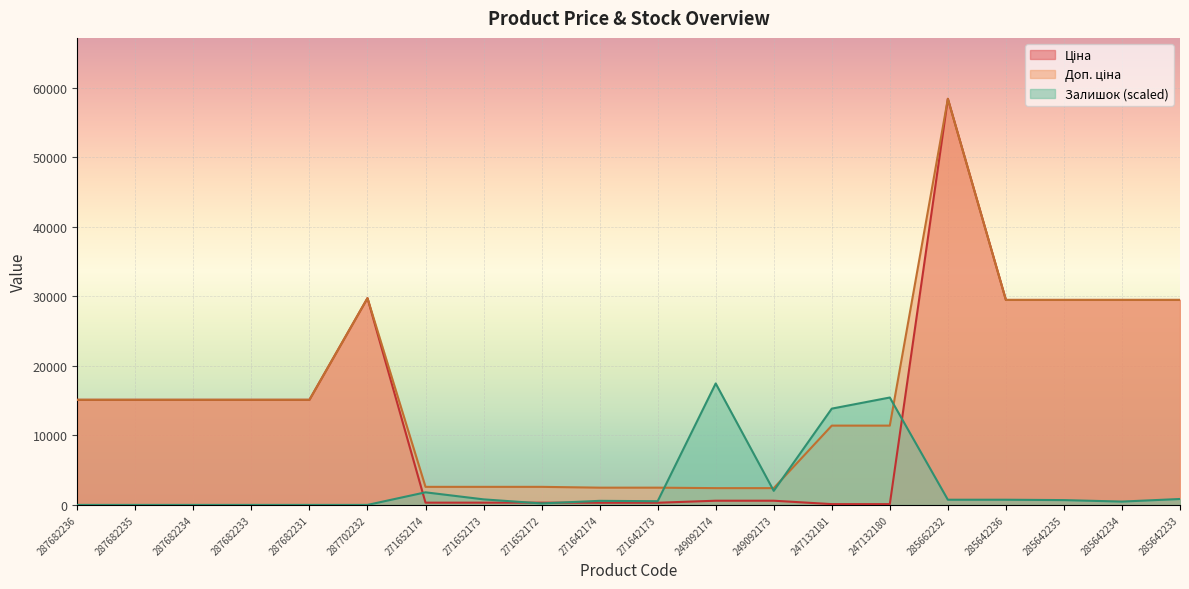

Is it true that Доп. ціна equals 2598.3 at 271652174?

True